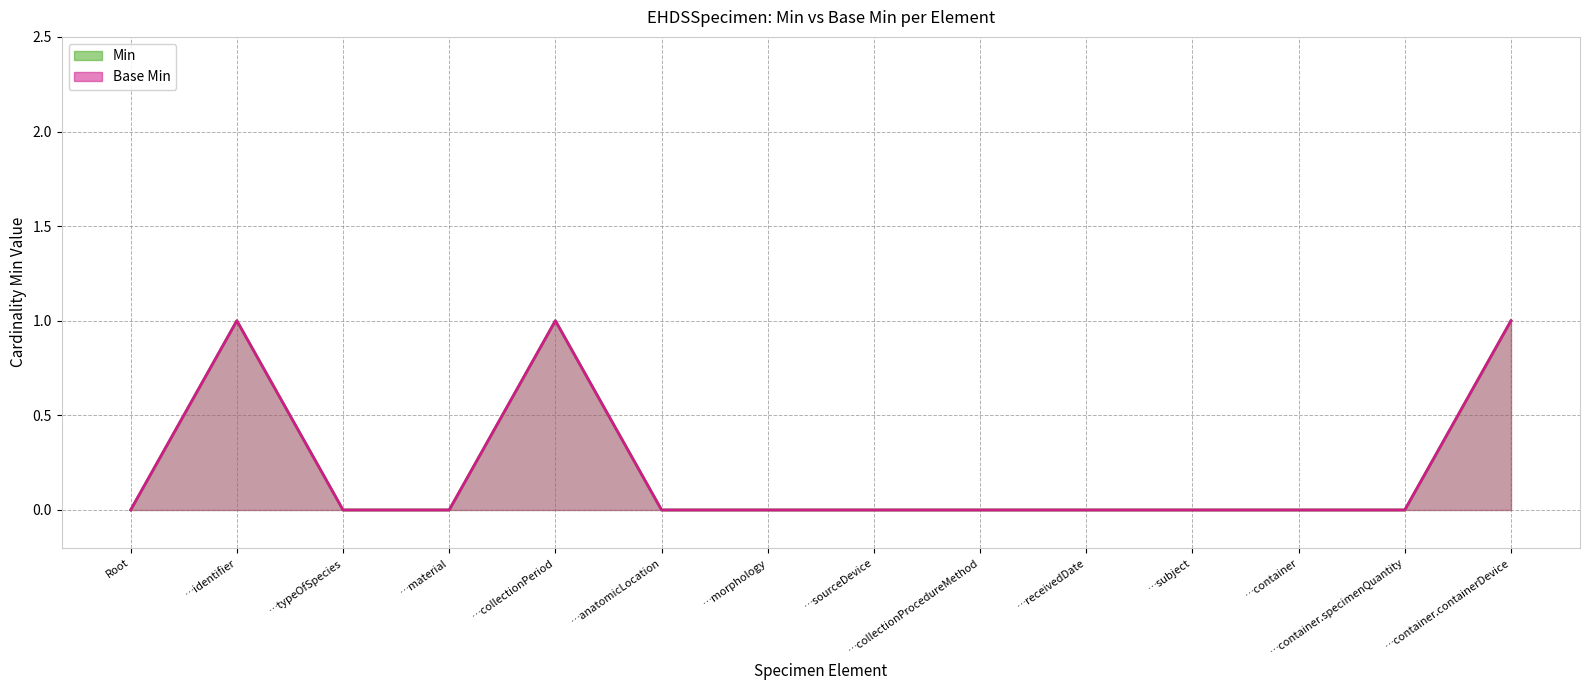

How many values in Min are above zero?

3